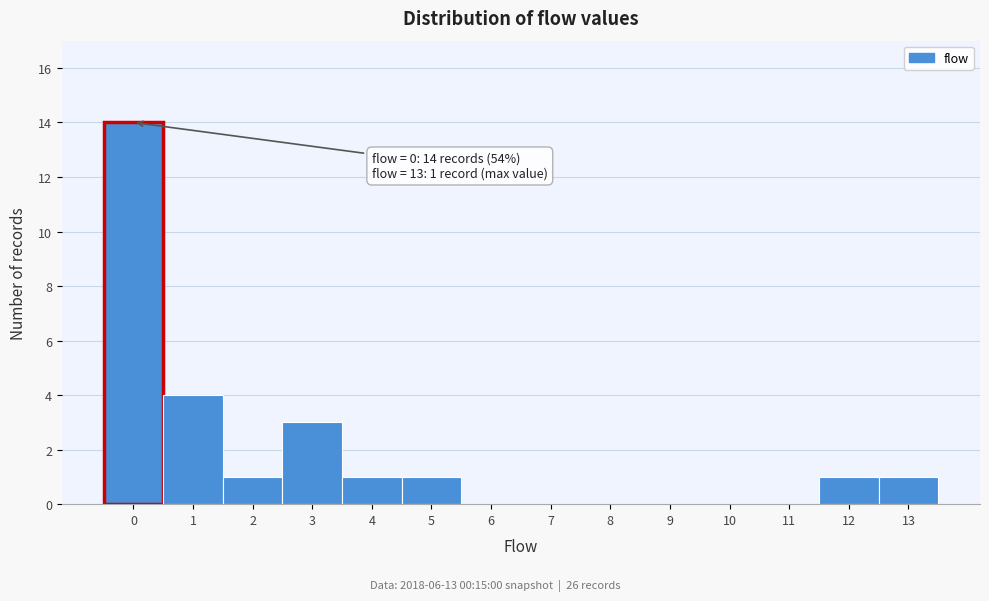

Which range on the x-axis has the tallest bar?

-0.5 to 0.5